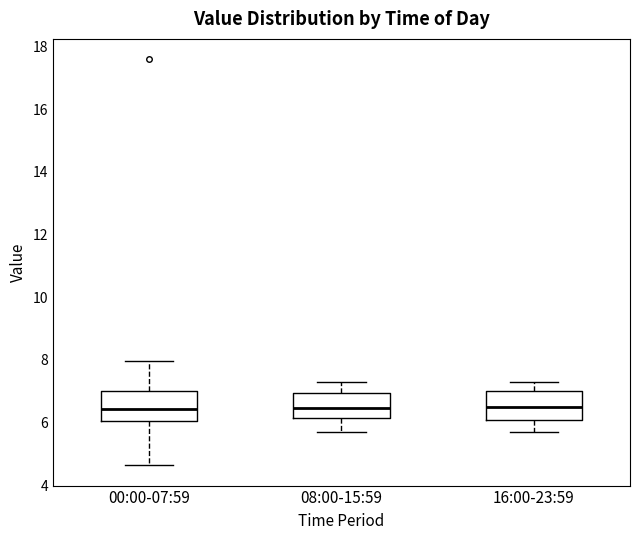

Reading left to right, transcribe this box plot: for each box, give where its median line is, the range the box spans, and where its two whiskers end, as read against the y-axis. The values are not printed on the chart, so give them approximately, as read against the axis.

00:00-07:59: median 6.4, box 6.0 to 7.0, whiskers 4.6 to 8.0
08:00-15:59: median 6.4, box 6.2 to 7.0, whiskers 5.8 to 7.4
16:00-23:59: median 6.6, box 6.0 to 7.0, whiskers 5.8 to 7.4